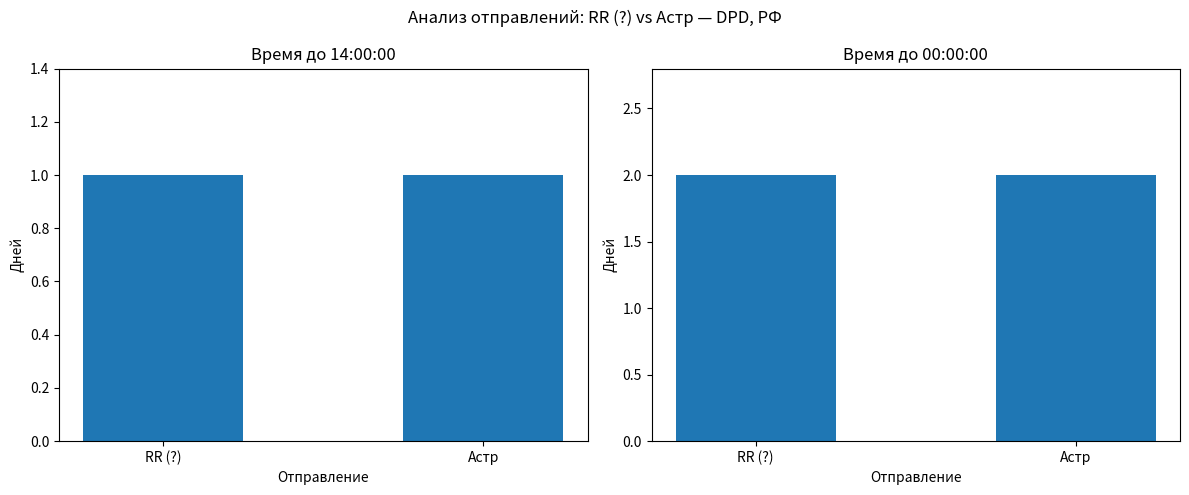

At which label does Дней (14:00) reach its peak?

RR (?)